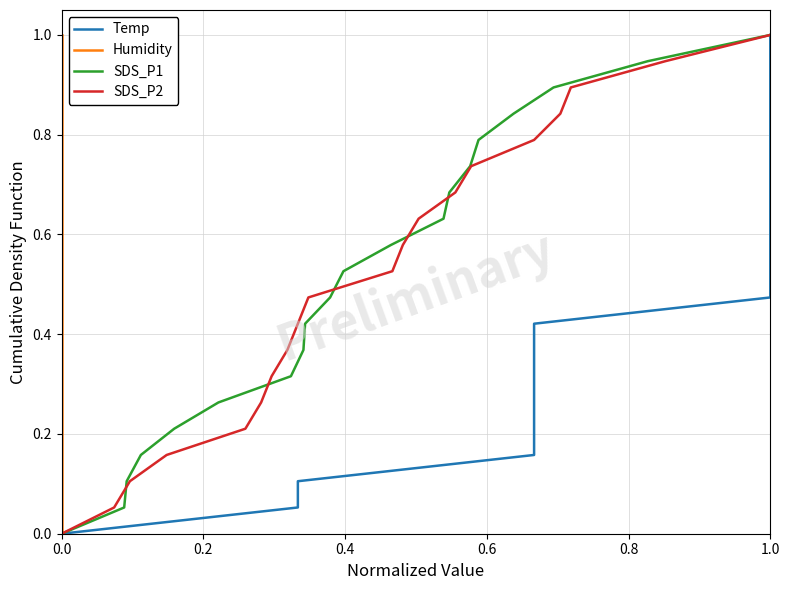

At which label does SDS_P1 reach its peak?

1.0